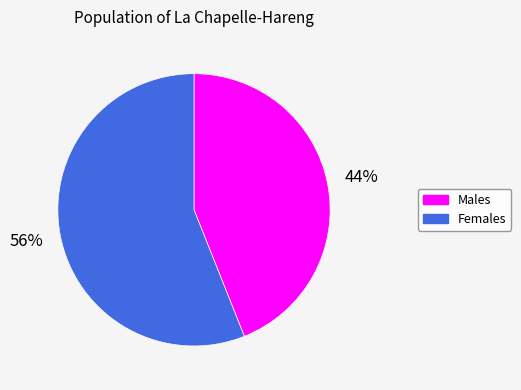

Is there any slice that represents more than half of the pie?

Yes